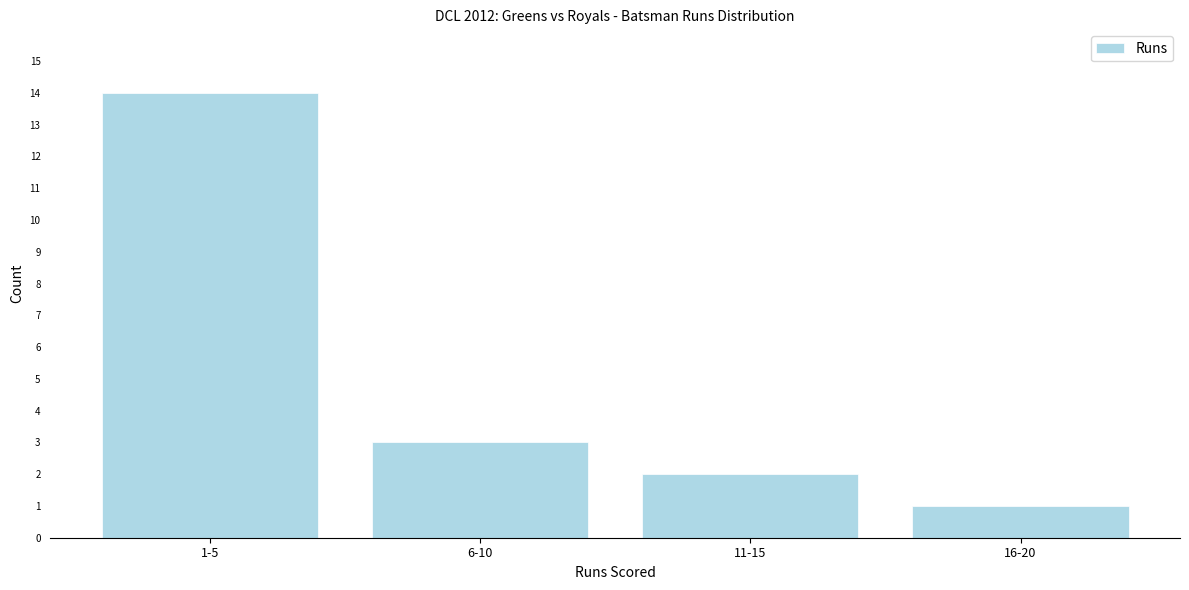

Reading right to left, transcribe all the data shown in this chart.

1	2	3	14